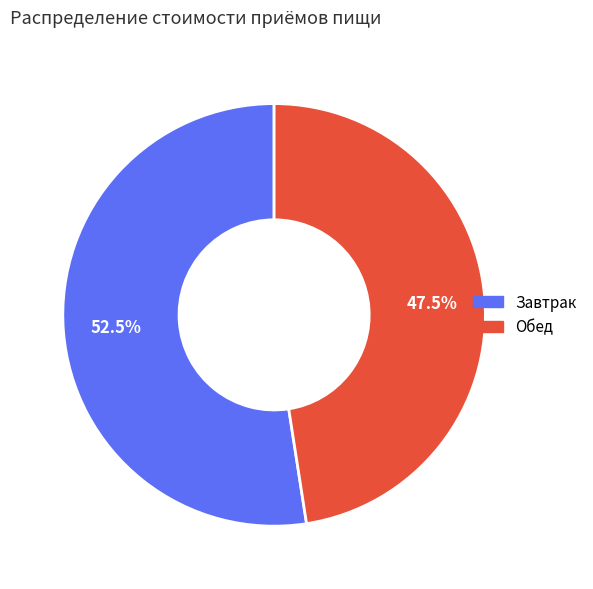

To the nearest percent, what is the difference between the Завтрак and Обед slice percentages?

5%